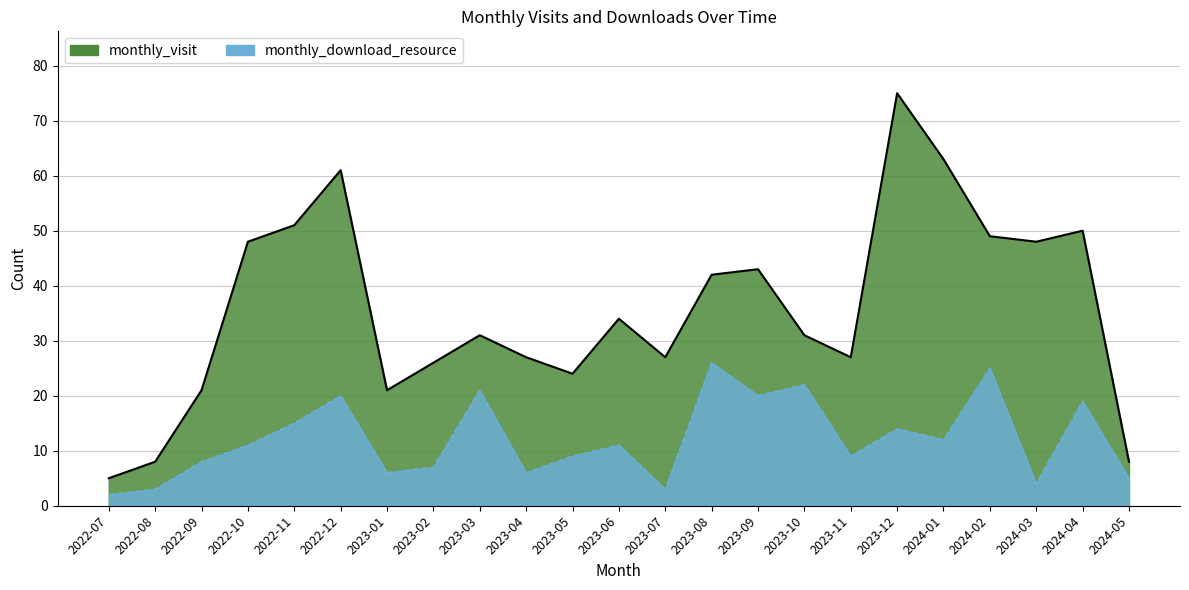

What is the difference between the maximum and minimum values in the monthly_visit series?

70